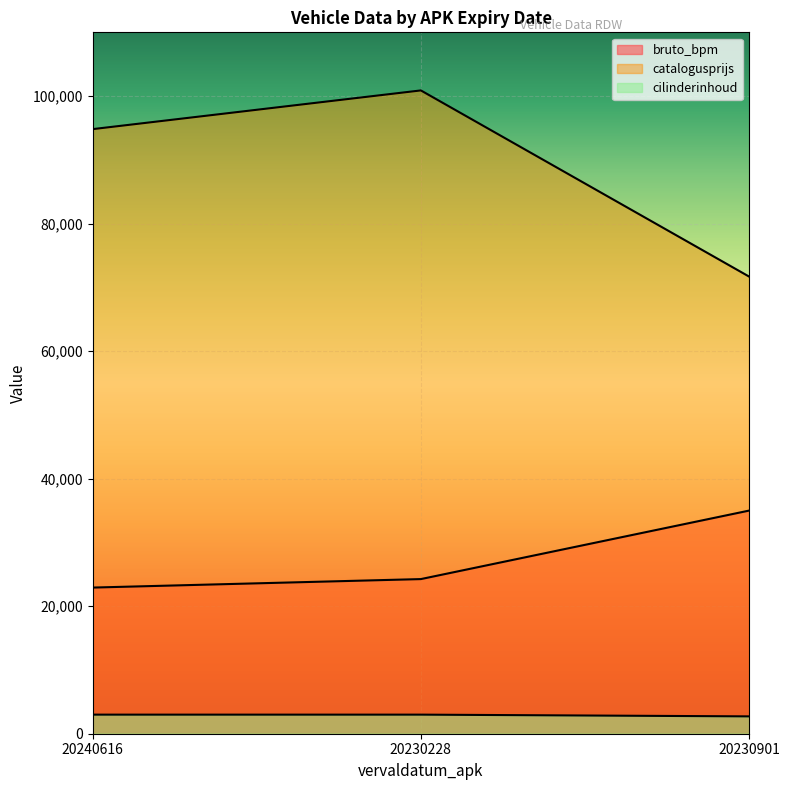

Reading left to right, what are all the values shown in this chart?

bruto_bpm: 22920	24252	34993
catalogusprijs: 94820	100890	71698
cilinderinhoud: 2993	2993	2720